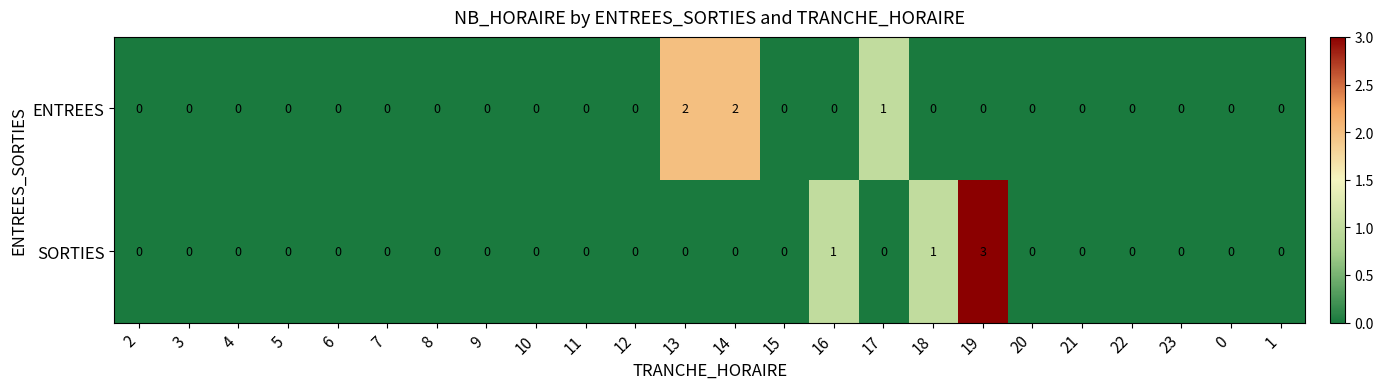

How many values in the SORTIES series exceed 0?

3